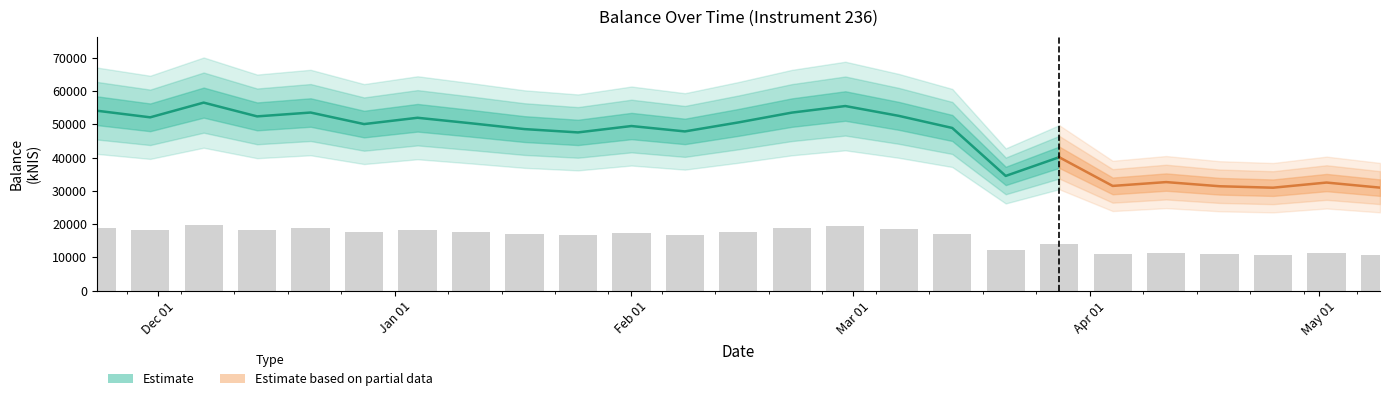

Approximately how many times larger is the value at 2024-05-09 compared to 2024-01-18?

0.6